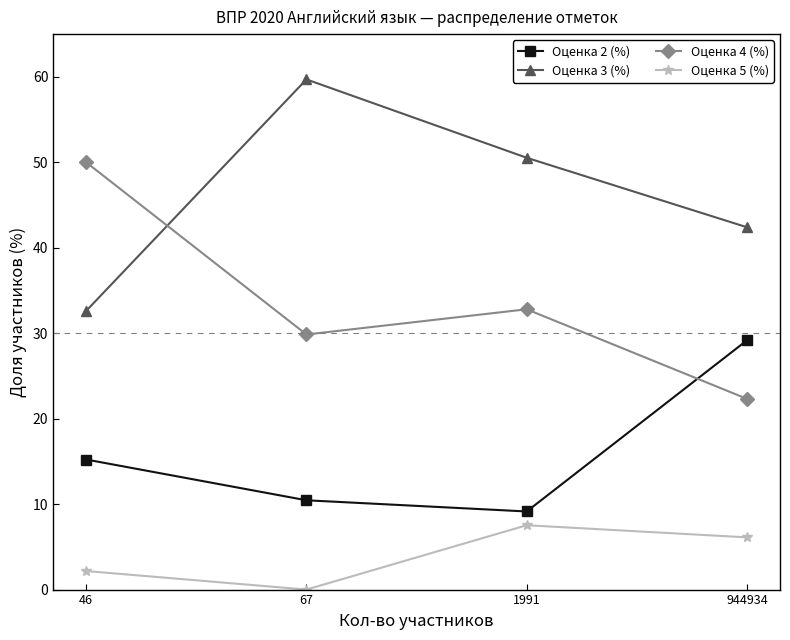

The Оценка 4 (%) series shows 22.3 at 944934. True or false?

True